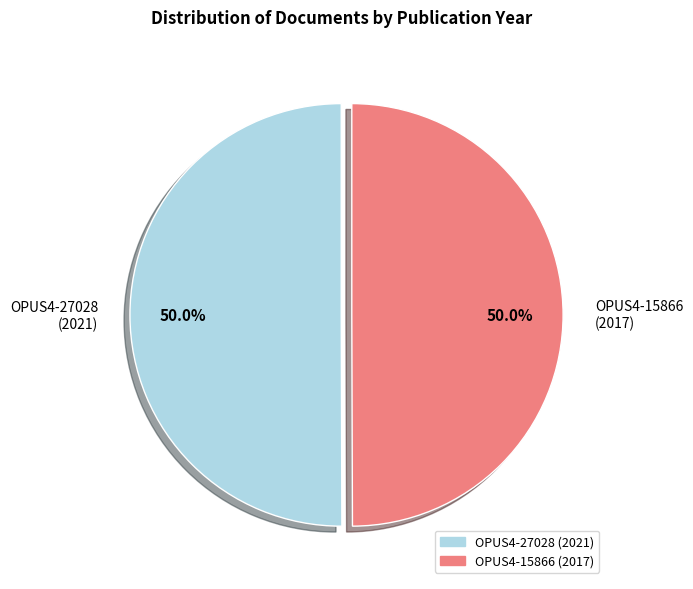

Approximately how many times larger is the value at OPUS4-27028 (2021) compared to OPUS4-15866 (2017)?

1.0